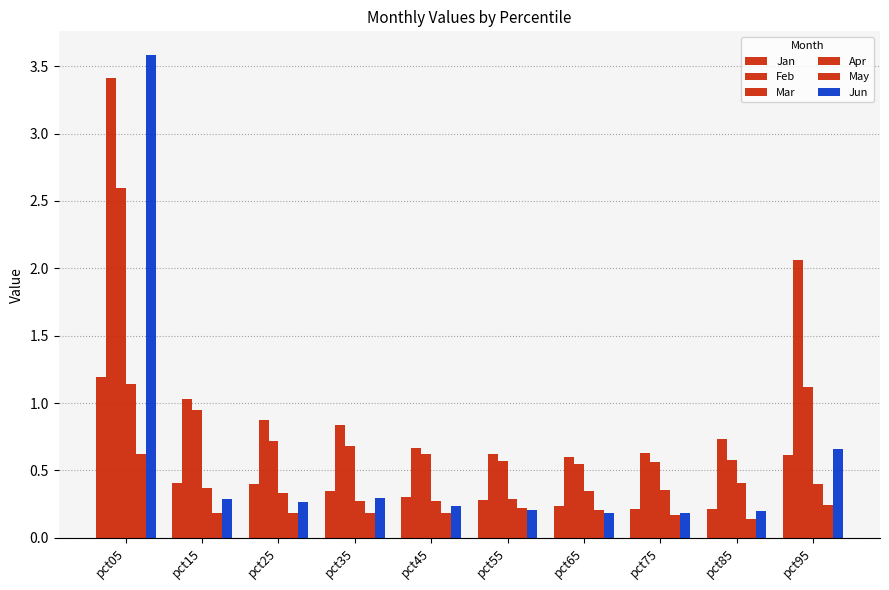

Reading right to left, extract all data points from this chart.

Jan: pct95=0.6	pct85=0.2	pct75=0.2	pct65=0.2	pct55=0.3	pct45=0.3	pct35=0.3	pct25=0.4	pct15=0.4	pct05=1.2
Feb: pct95=2.1	pct85=0.7	pct75=0.6	pct65=0.6	pct55=0.6	pct45=0.7	pct35=0.8	pct25=0.9	pct15=1.0	pct05=3.4
Mar: pct95=1.1	pct85=0.6	pct75=0.6	pct65=0.5	pct55=0.6	pct45=0.6	pct35=0.7	pct25=0.7	pct15=0.9	pct05=2.6
Apr: pct95=0.4	pct85=0.4	pct75=0.4	pct65=0.3	pct55=0.3	pct45=0.3	pct35=0.3	pct25=0.3	pct15=0.4	pct05=1.1
May: pct95=0.2	pct85=0.1	pct75=0.2	pct65=0.2	pct55=0.2	pct45=0.2	pct35=0.2	pct25=0.2	pct15=0.2	pct05=0.6
Jun: pct95=0.7	pct85=0.2	pct75=0.2	pct65=0.2	pct55=0.2	pct45=0.2	pct35=0.3	pct25=0.3	pct15=0.3	pct05=3.6